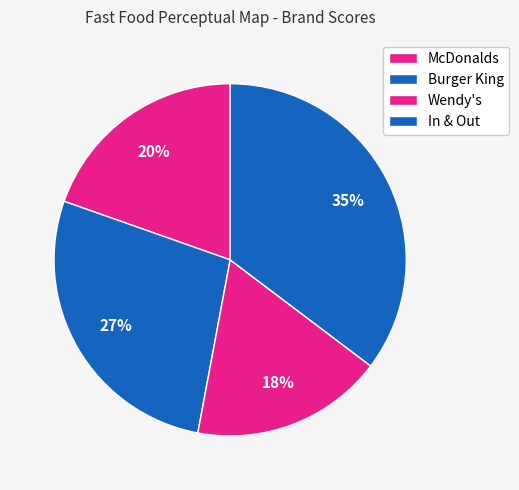

Which slice is the smallest?

Wendy's